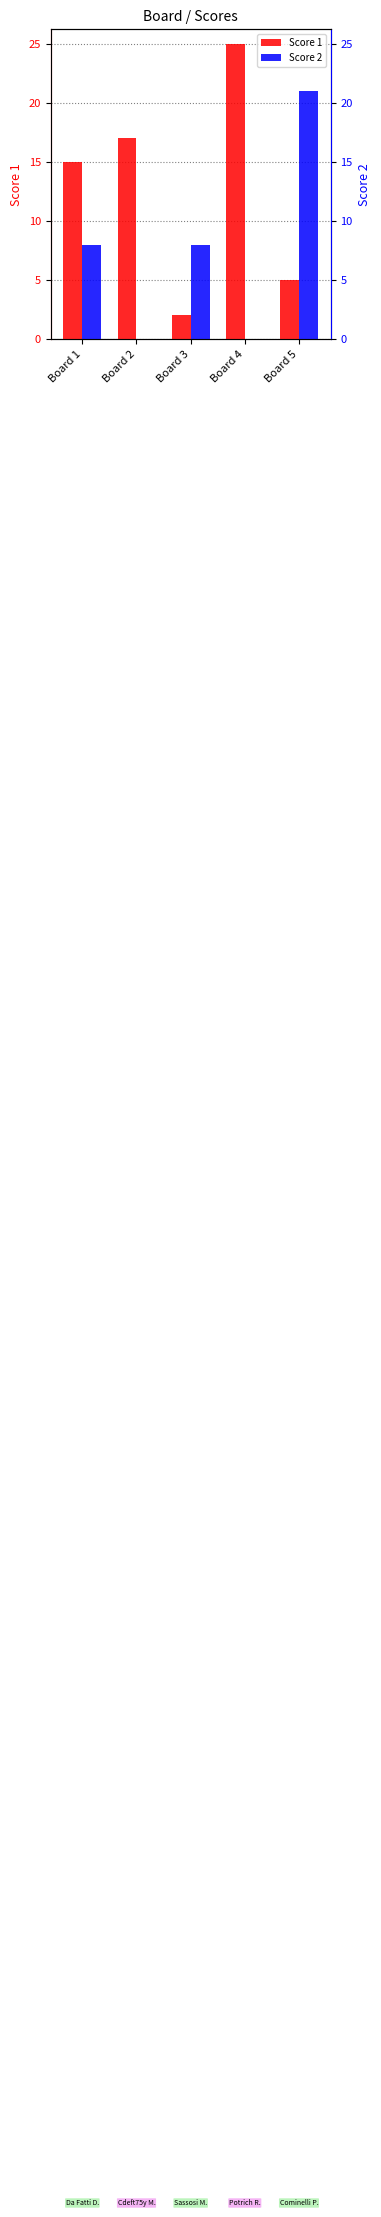

How many groups of bars are there?

5